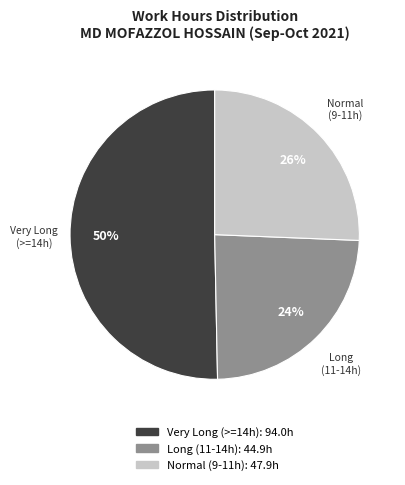

To the nearest percent, what is the average slice percentage?

33%